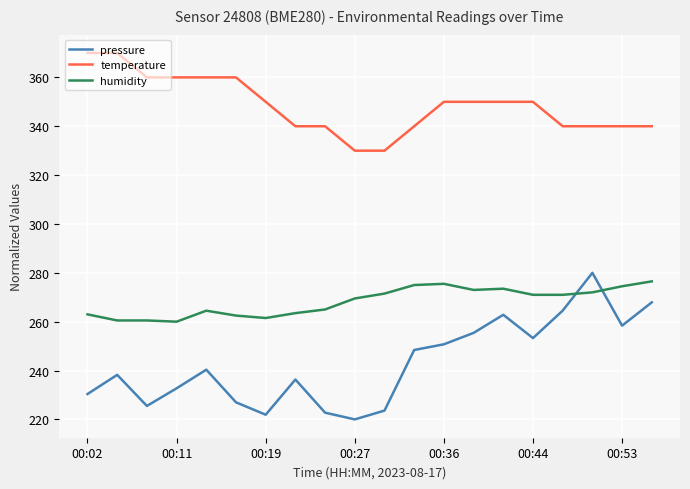

True or false: temperature and humidity cross at least once.

False